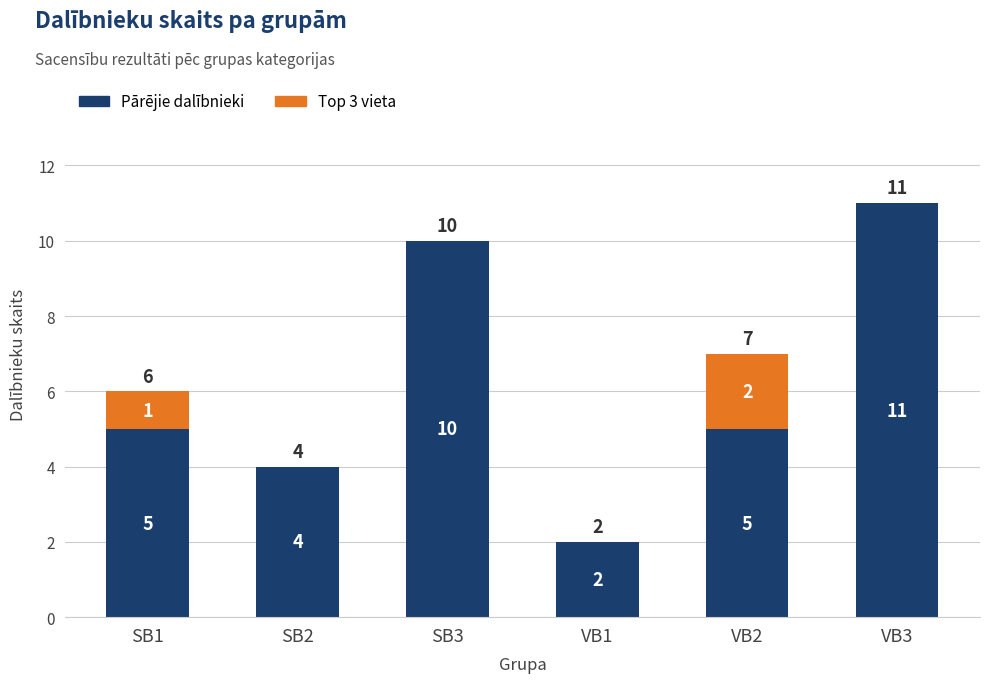

Count the Pārējie dalībnieki values in the range 4 to 10.

4